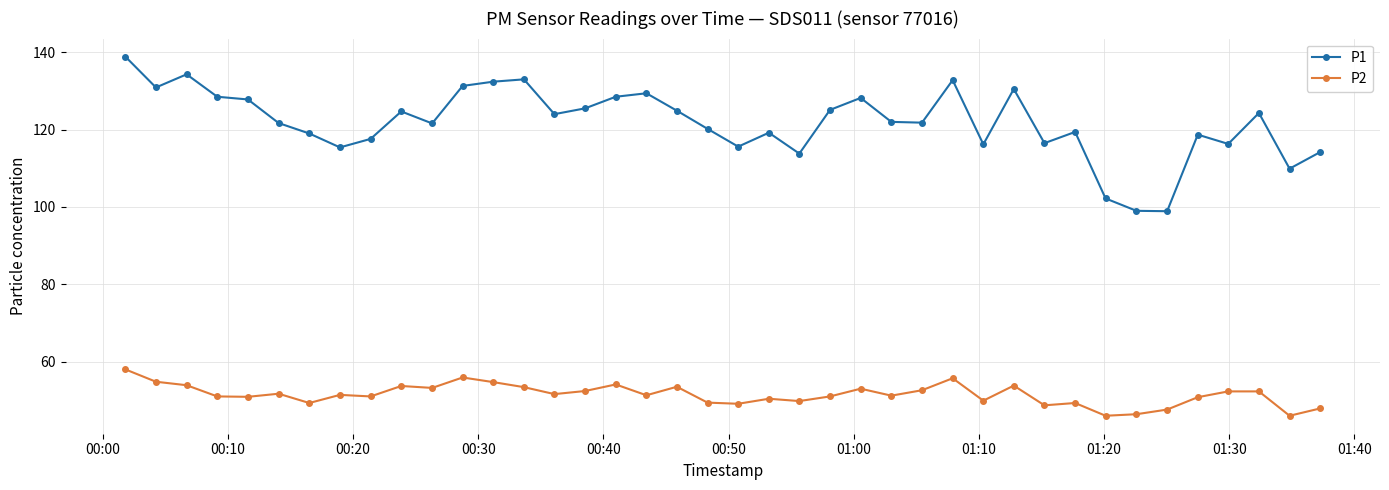

List the series in order of their peak value, lowest first.

P2, P1